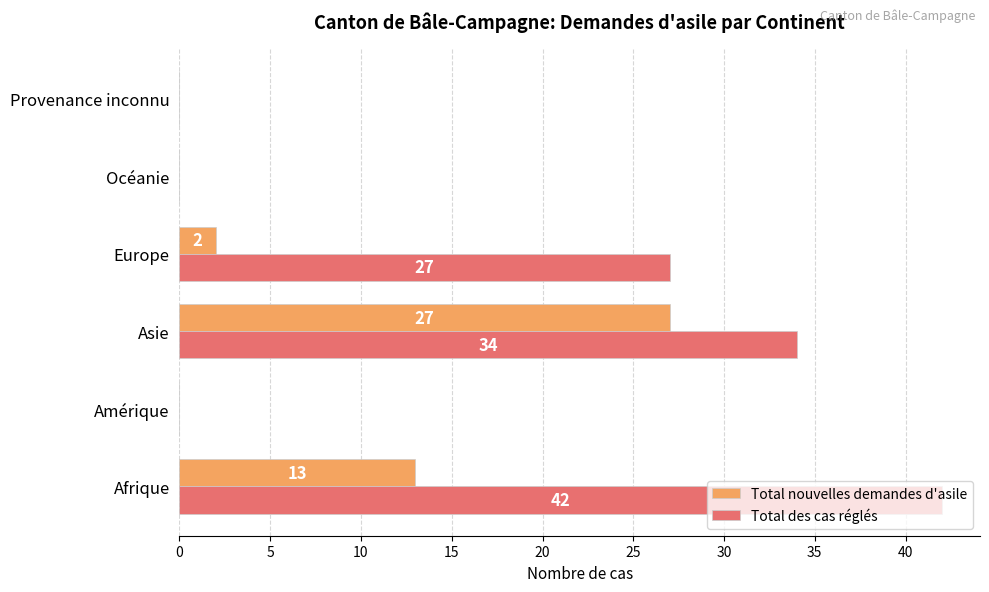

The Total des cas réglés series shows 34 at Asie. True or false?

True